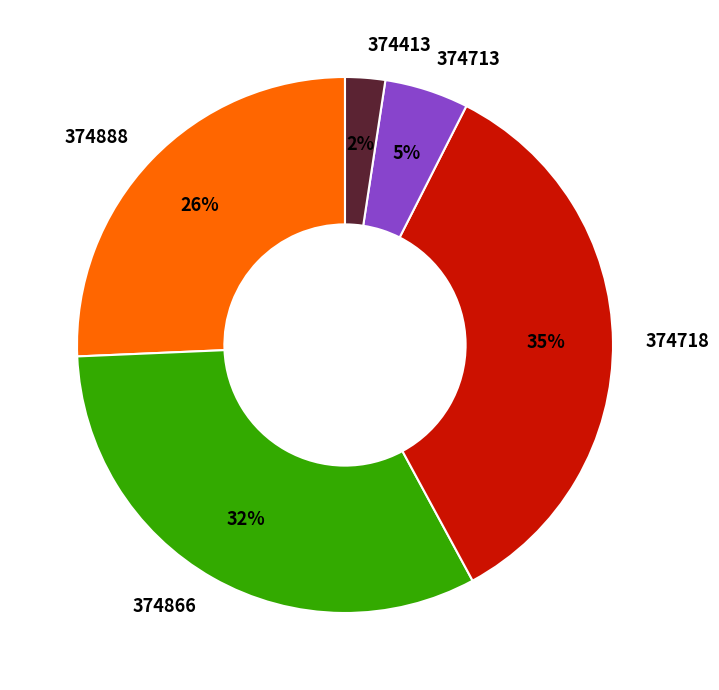

How many slices are in this pie chart?

5